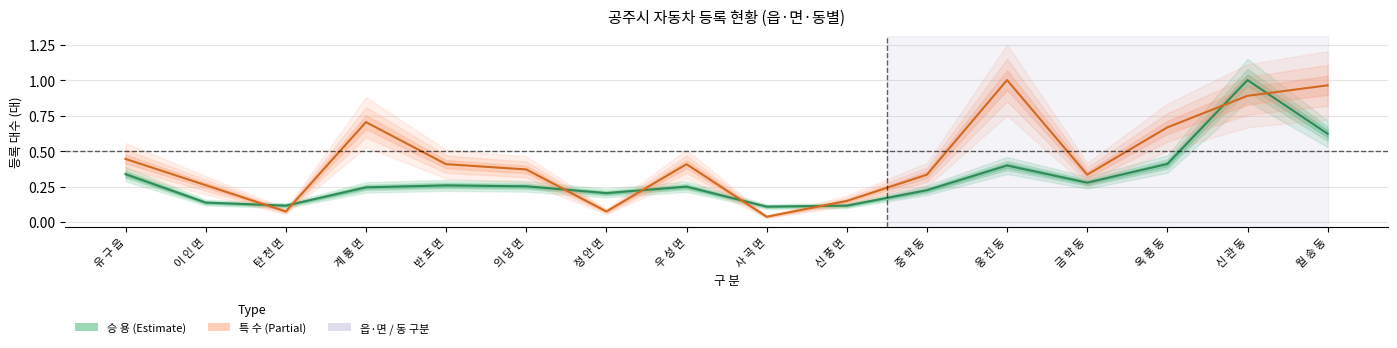

The value of 승 용 at 유 구 읍 is 0.1. True or false?

False